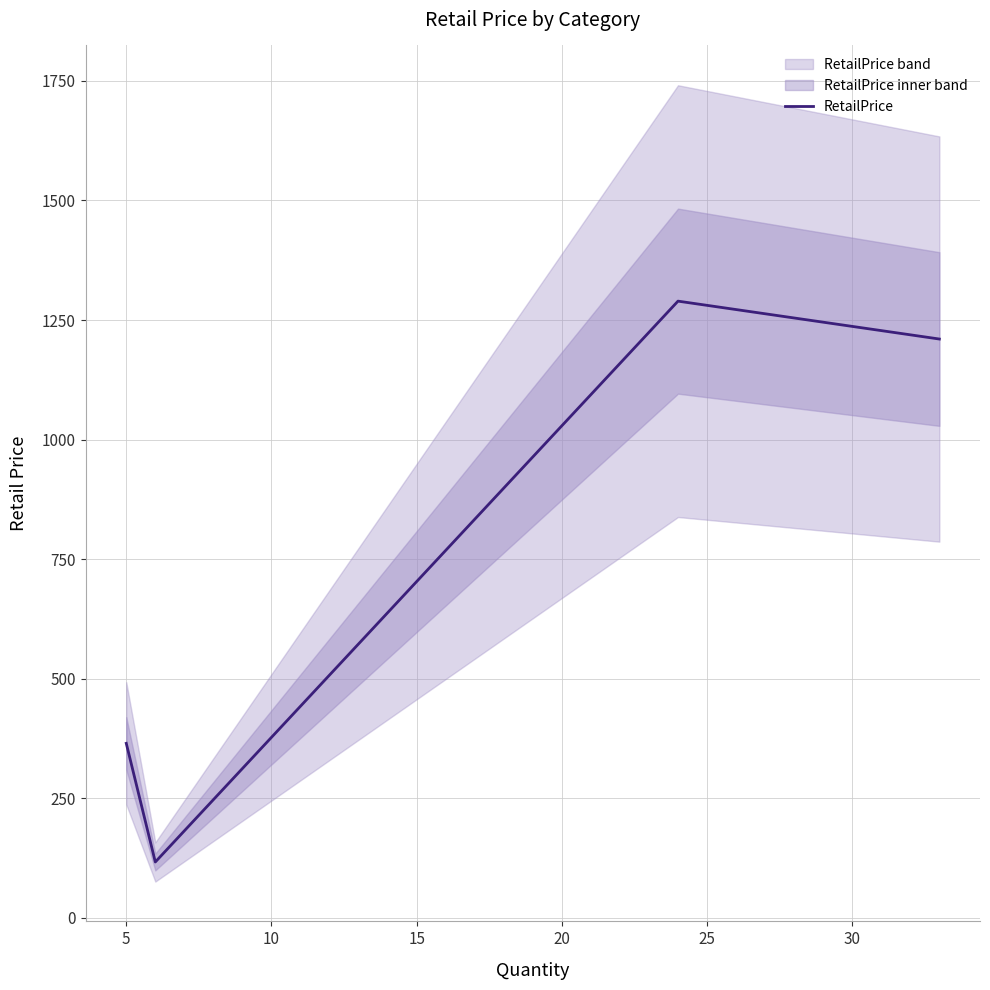

Does the chart have visible grid lines?

Yes